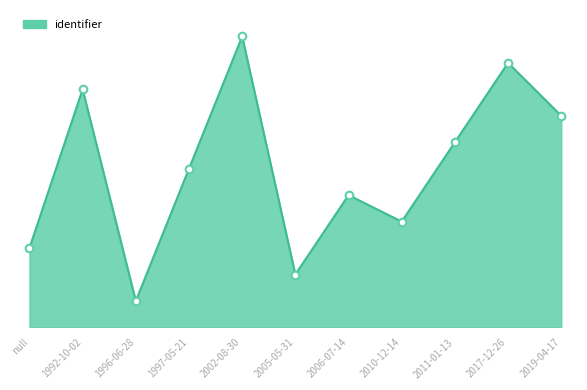

What is the change in value from 2005-05-31 to 2011-01-13?

+5